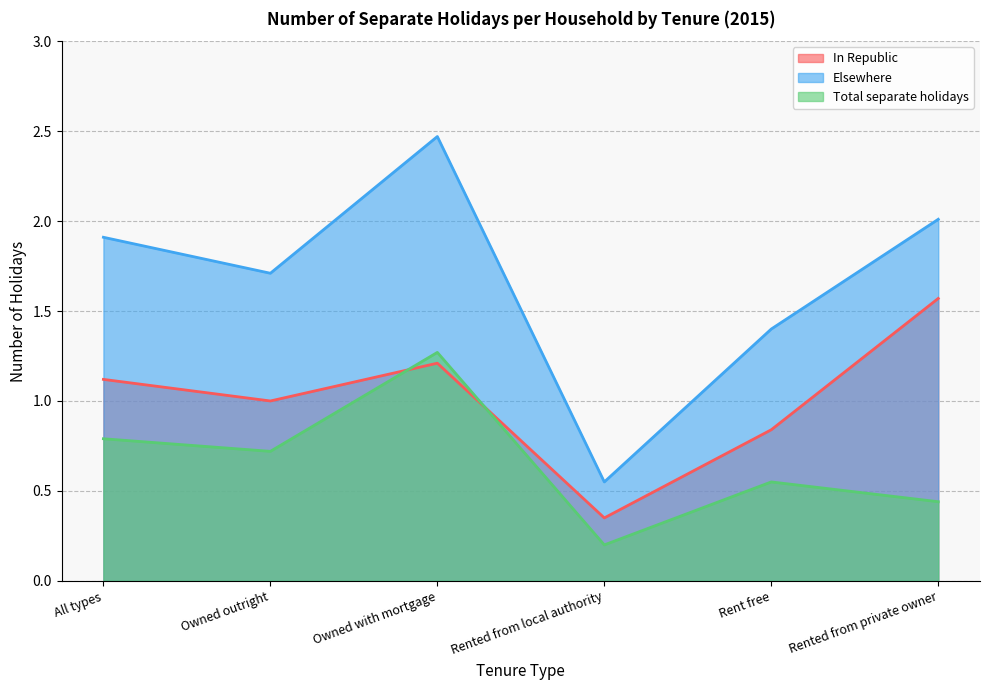

True or false: Elsewhere and In Republic intersect in this chart.

False